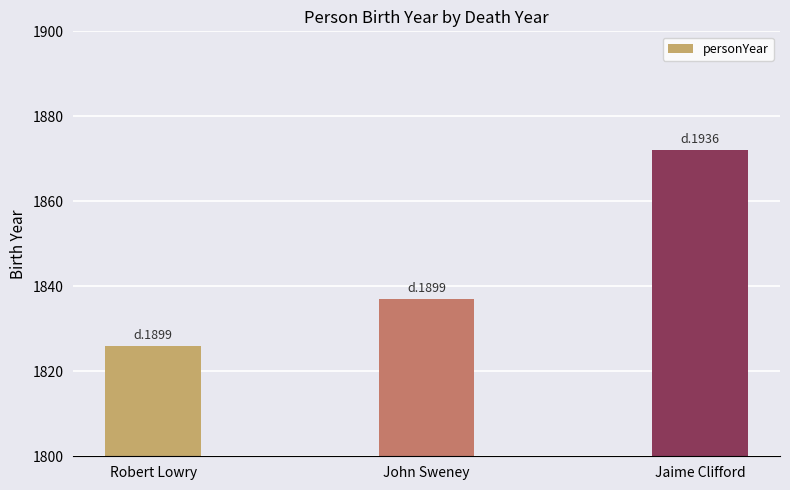

Rank the categories by value from lowest to highest.

Robert Lowry, John Sweney, Jaime Clifford